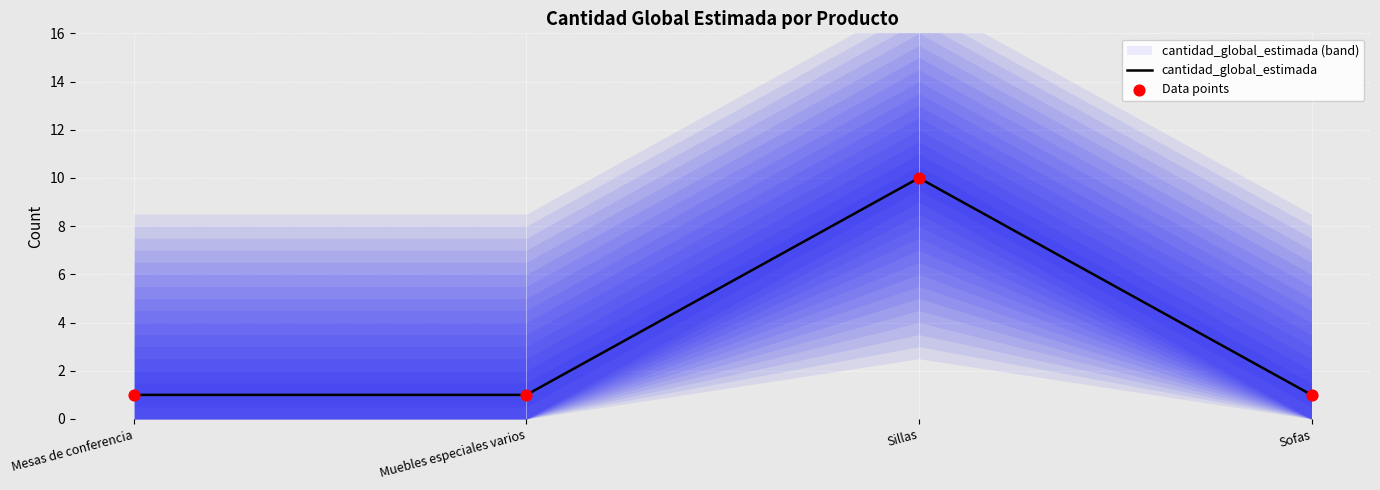

Which series contains the highest Y value?

cantidad_global_estimada